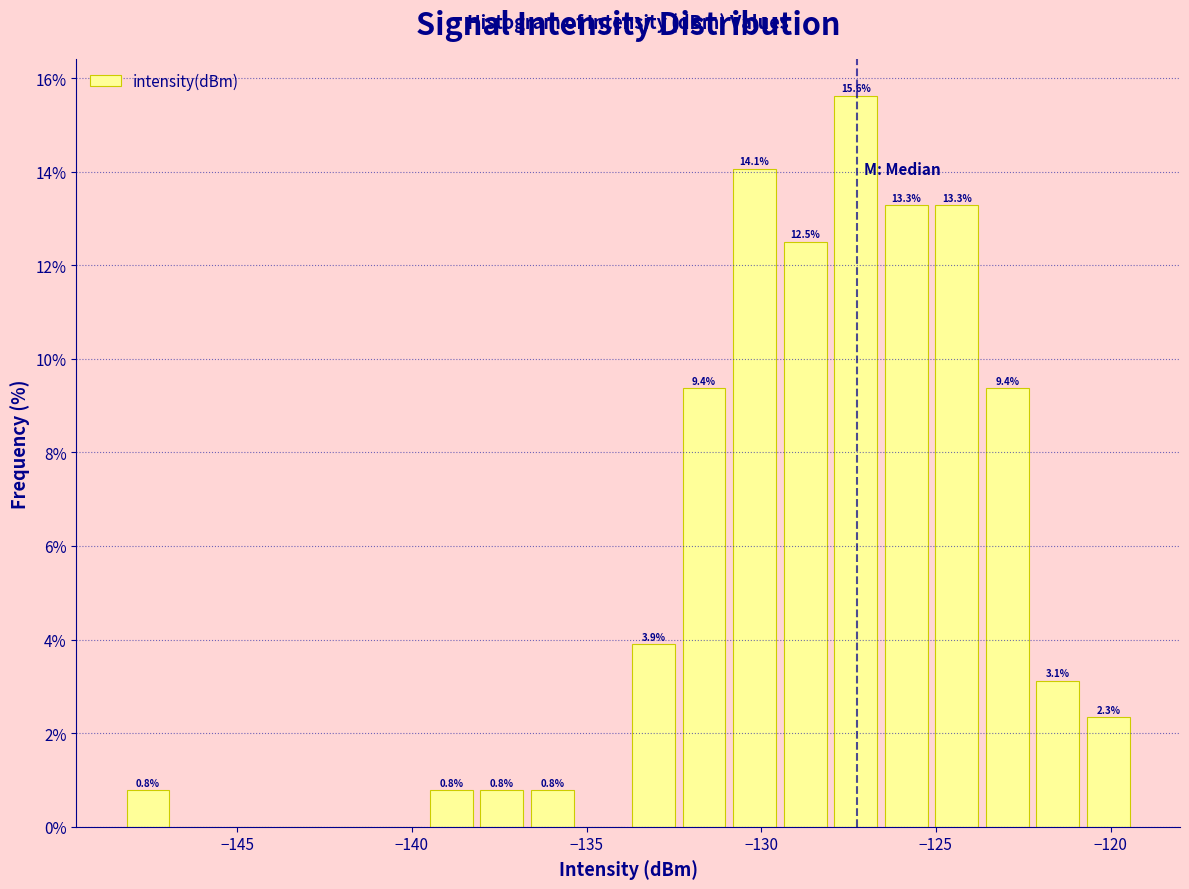

Read against the x-axis, roughly where is the centre of the tallest bar?

-127.5